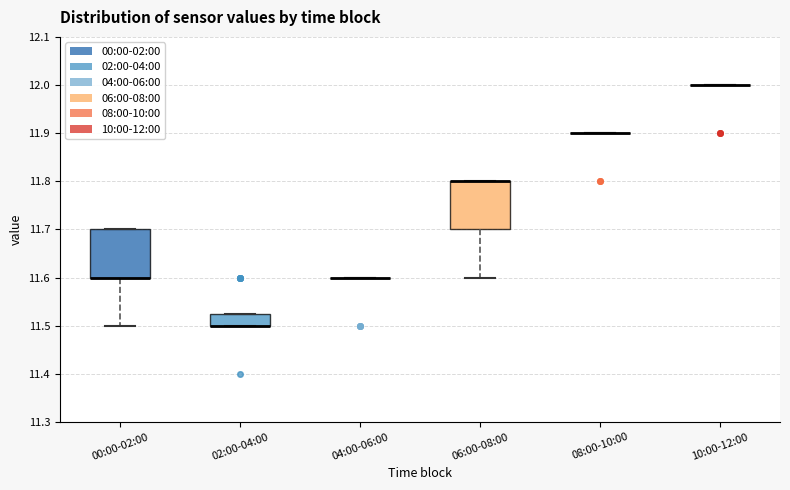

Reading left to right, transcribe this box plot: for each box, give where its median line is, the range the box spans, and where its two whiskers end, as read against the y-axis. The values are not printed on the chart, so give them approximately, as read against the axis.

00:00-02:00: median 11.60 (drawn on the box's lower edge), box 11.60 to 11.70, whiskers 11.50 to 11.70
02:00-04:00: median 11.50 (drawn on the box's lower edge), box 11.50 to 11.53, whiskers 11.50 to 11.53
04:00-06:00: box collapsed to a line at 11.60, whiskers 11.60 to 11.60
06:00-08:00: median 11.80 (drawn on the box's upper edge), box 11.70 to 11.80, whiskers 11.60 to 11.80
08:00-10:00: box collapsed to a line at 11.90, whiskers 11.90 to 11.90
10:00-12:00: box collapsed to a line at 12.00, whiskers 12.00 to 12.00